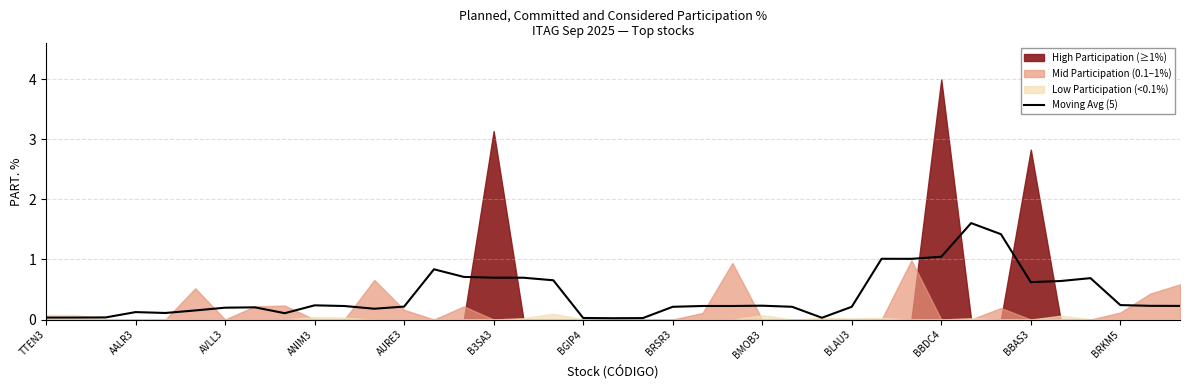

True or false: the data shows 0.2 at 25.

True